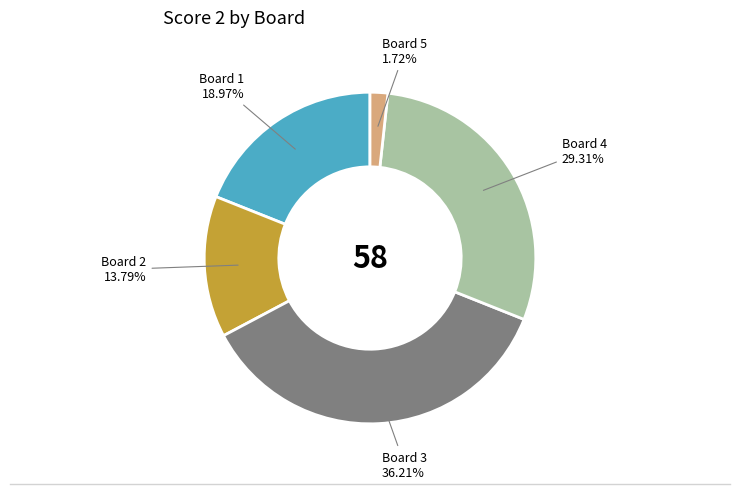

Combined, do Board 3 and Board 1 account for over 50%?

Yes